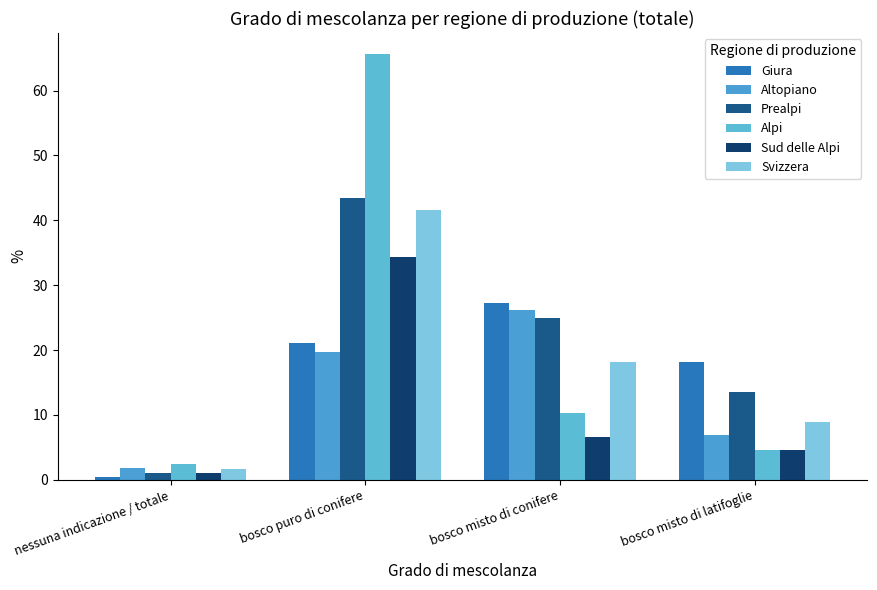

What is the average value of the Altopiano series?

13.6